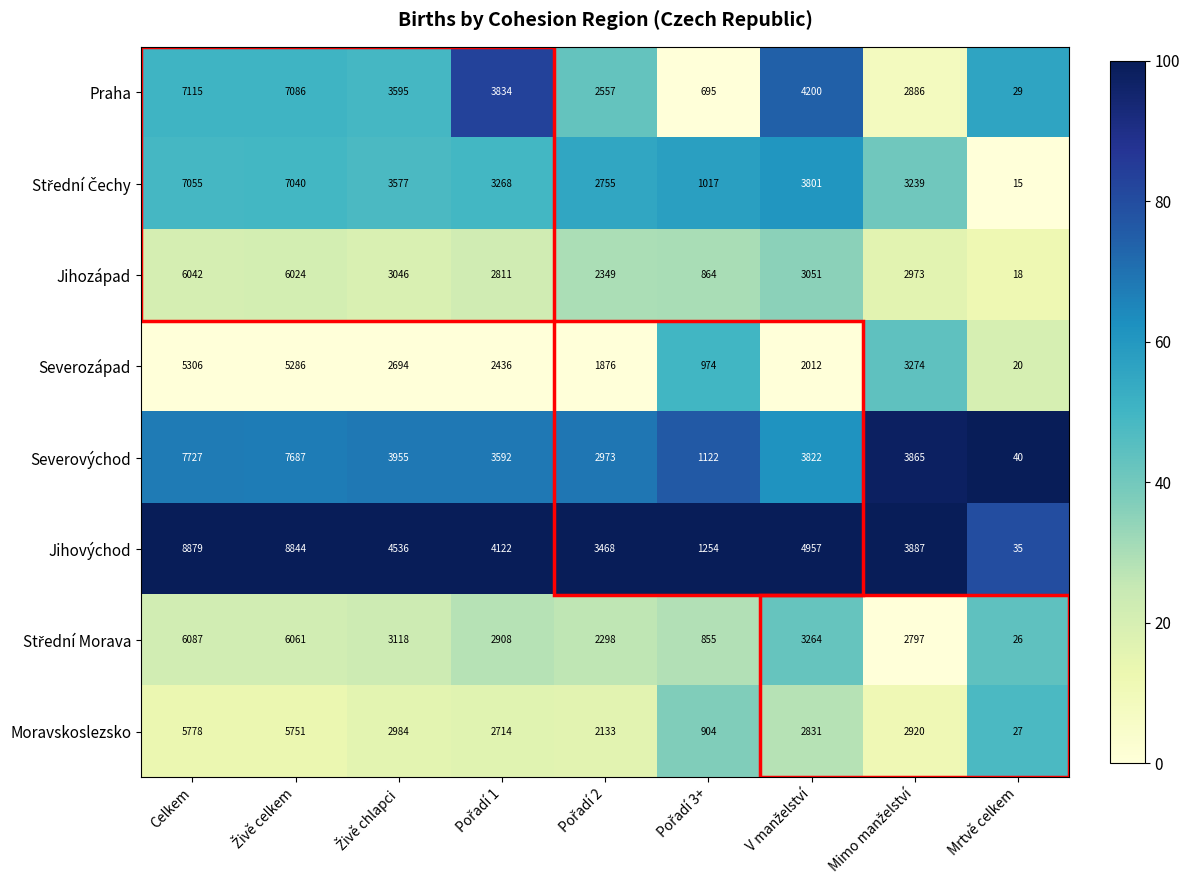

Which series has the largest range (max minus min)?

Jihovýchod